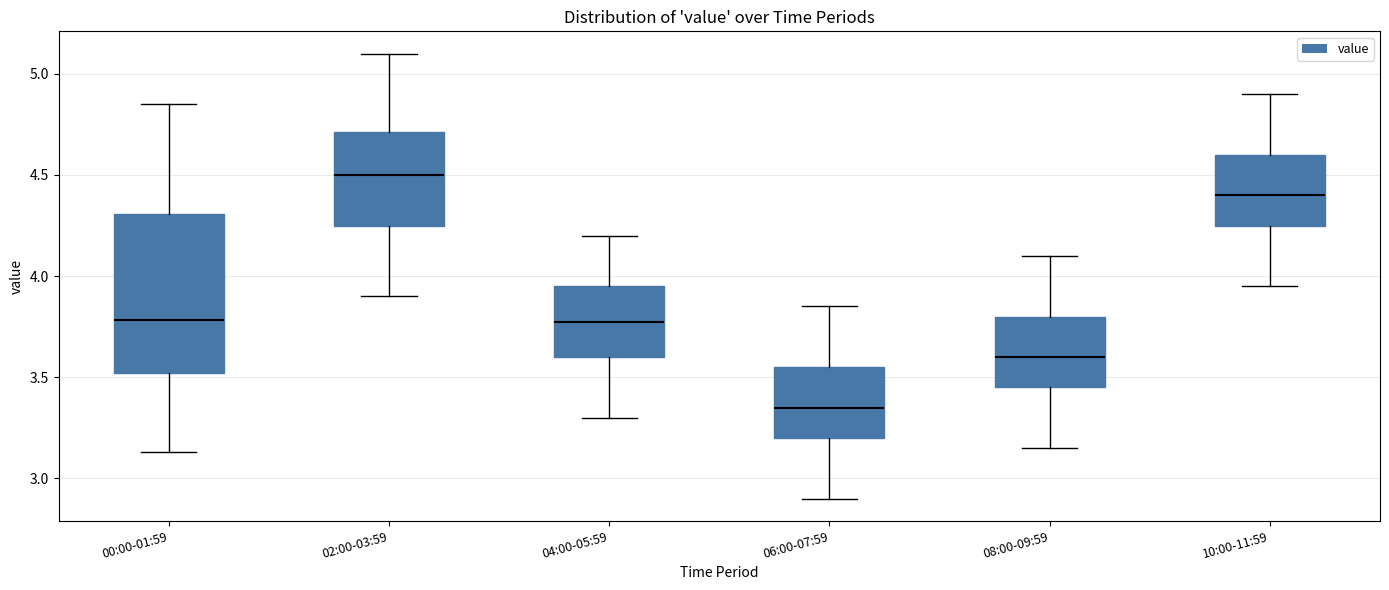

Where does the lower whisker of the box for 10:00-11:59 end on the y-axis? The values are not printed on the chart, so give them approximately, as read against the axis.

3.95